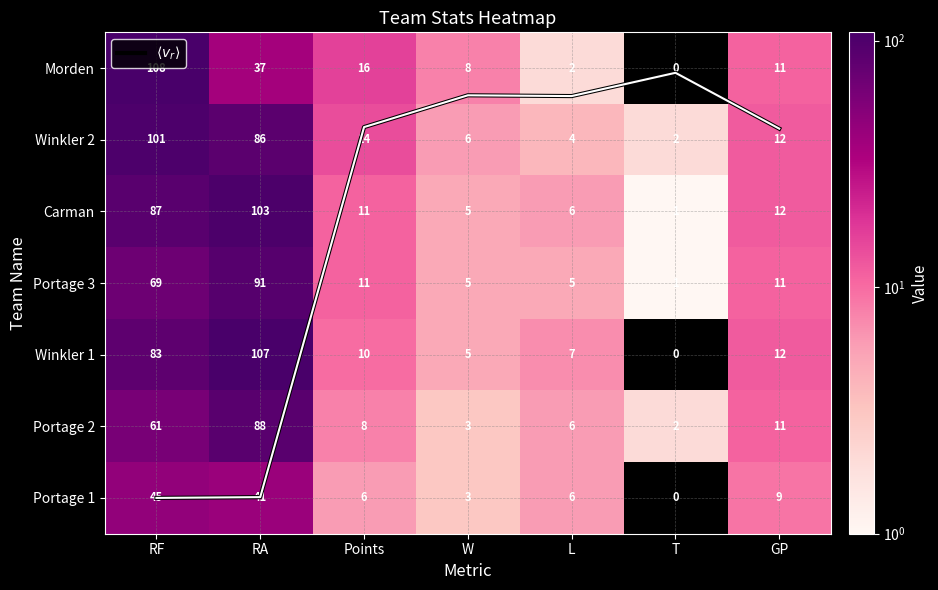

At which category is the sum across all series the highest?

RF